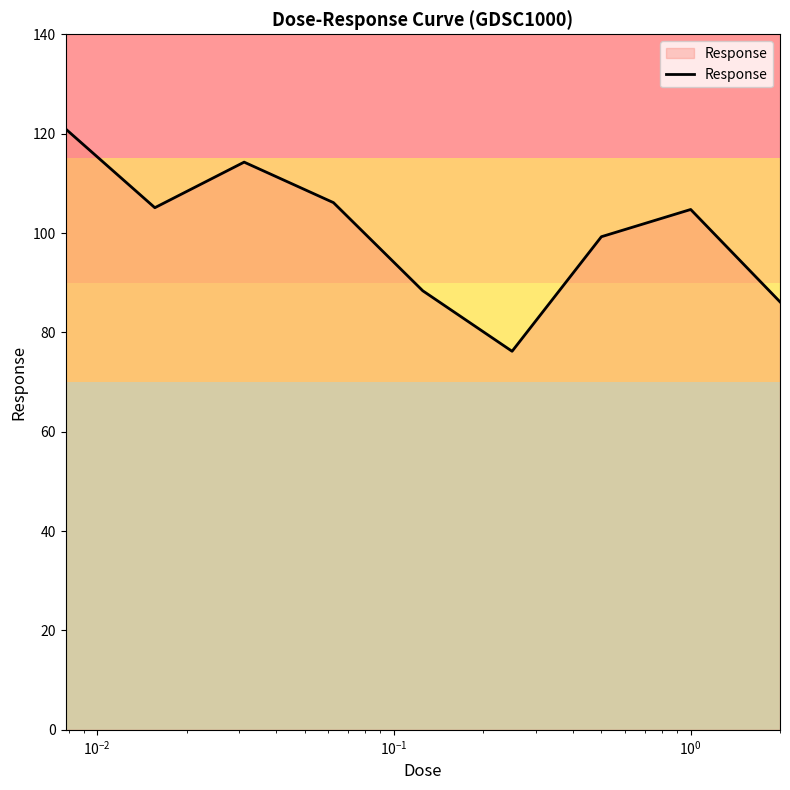

What is the maximum value shown in the chart?

121.0